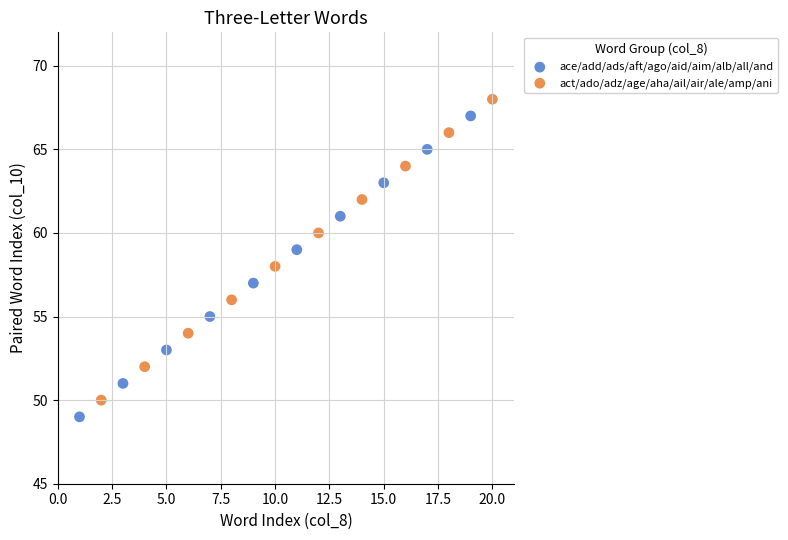

What are all the series names shown in the legend?

ace/add/ads/aft/ago/aid/aim/alb/all/and, act/ado/adz/age/aha/ail/air/ale/amp/ani